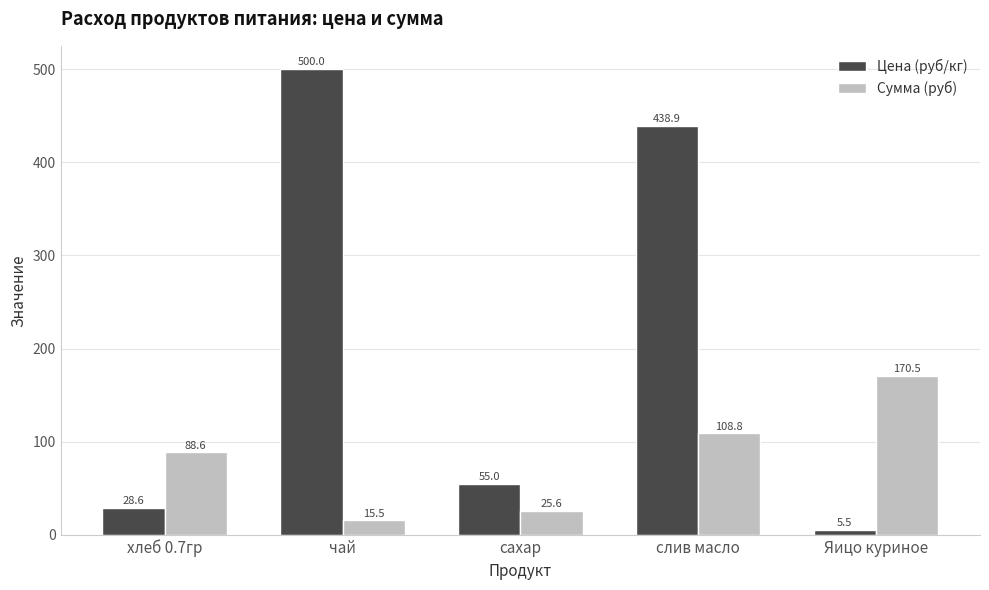

Are the bars horizontal?

No